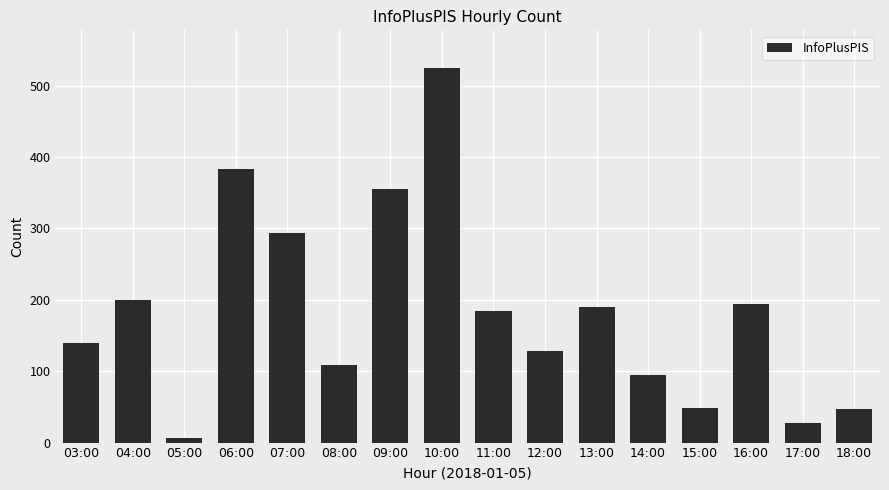

The chart shows a value of 128 at 12:00. True or false?

True